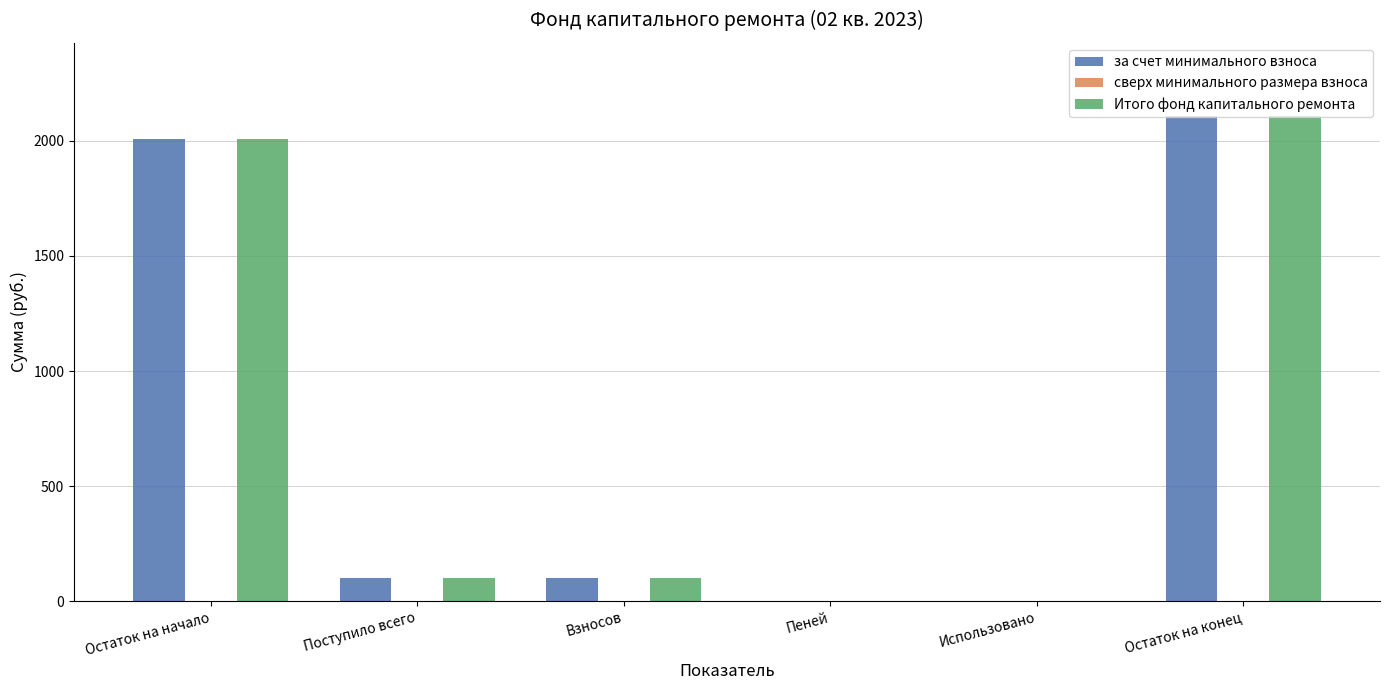

How many data points does each series have?

6